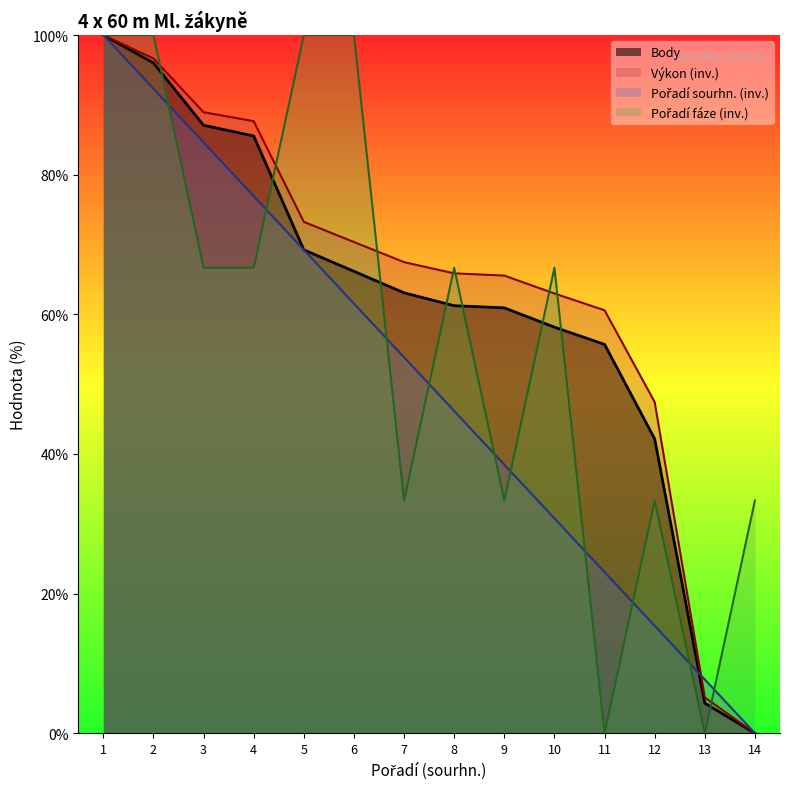

After their last crossing, which series has the higher values: Výkon or Pořadí (fáze)?

Pořadí (fáze)